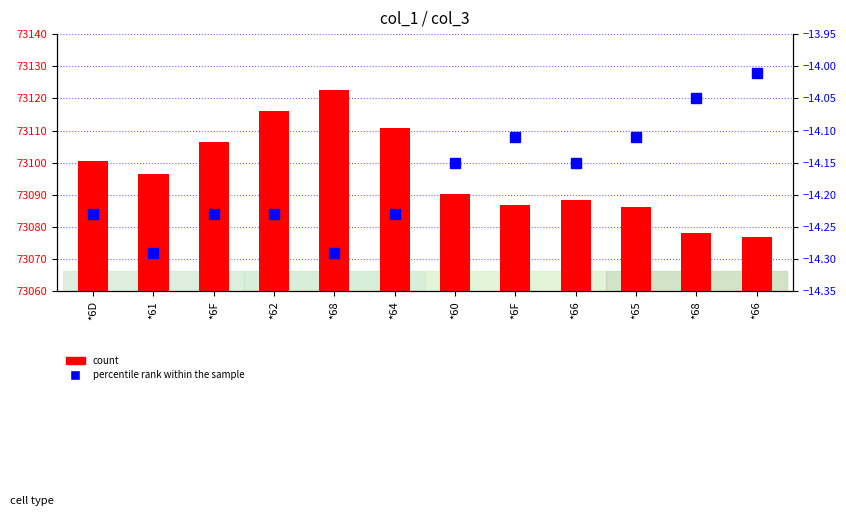

What is the value of the percentile rank within the sample bar at the 1st from the left?

-14.2